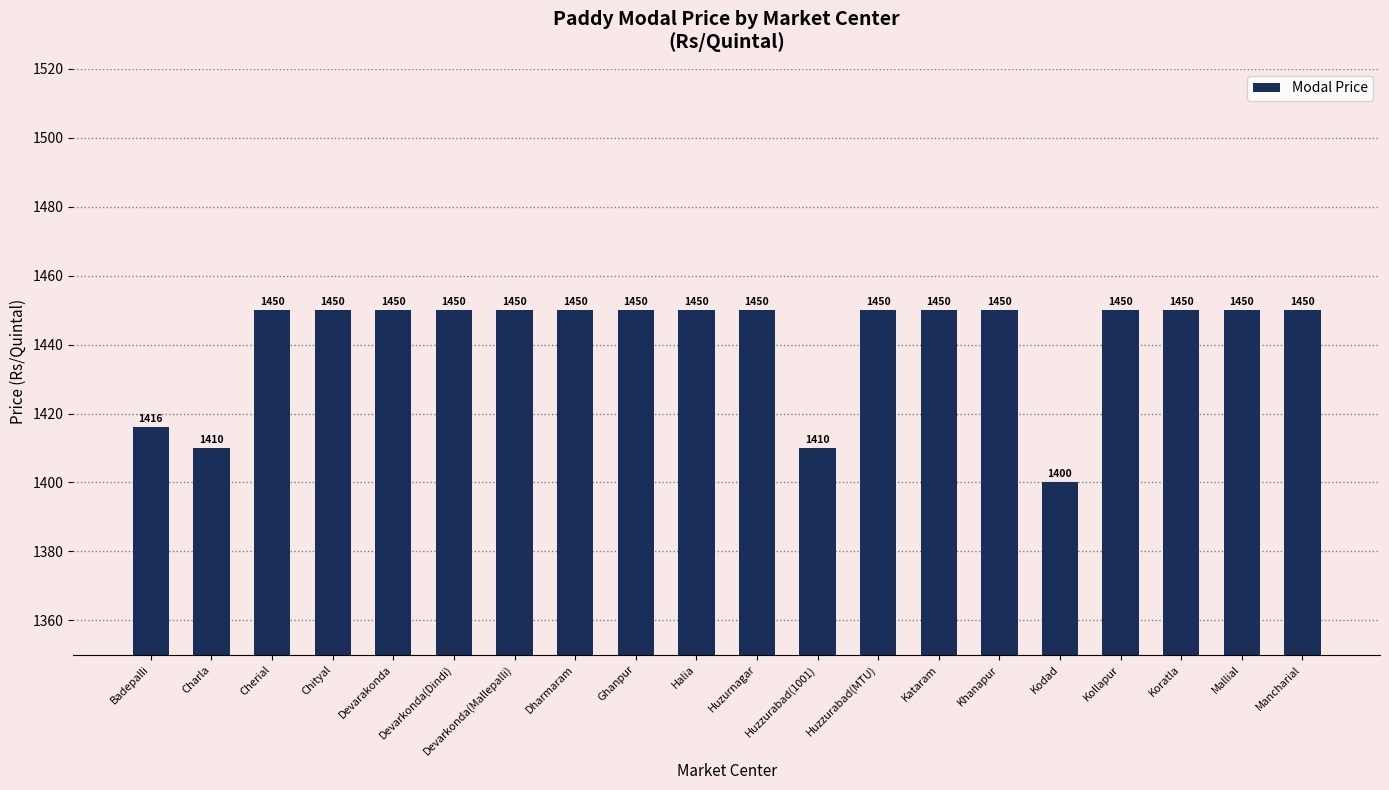

What is the minimum value shown in the chart?

1400